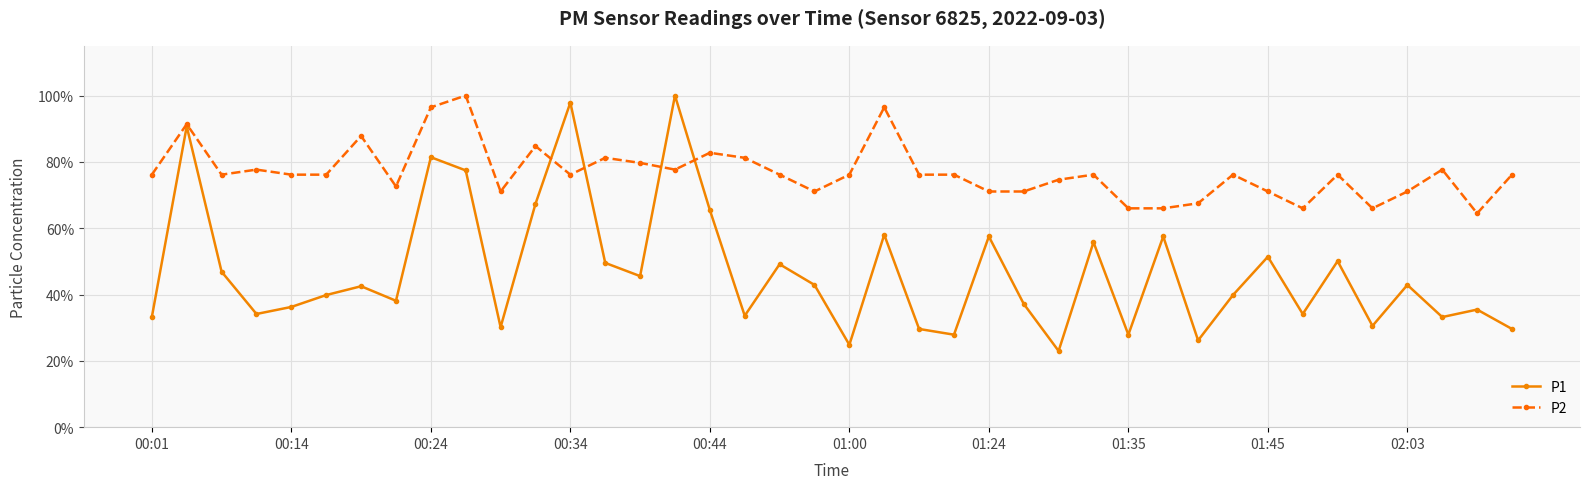

What are all the series names shown in the legend?

P1, P2